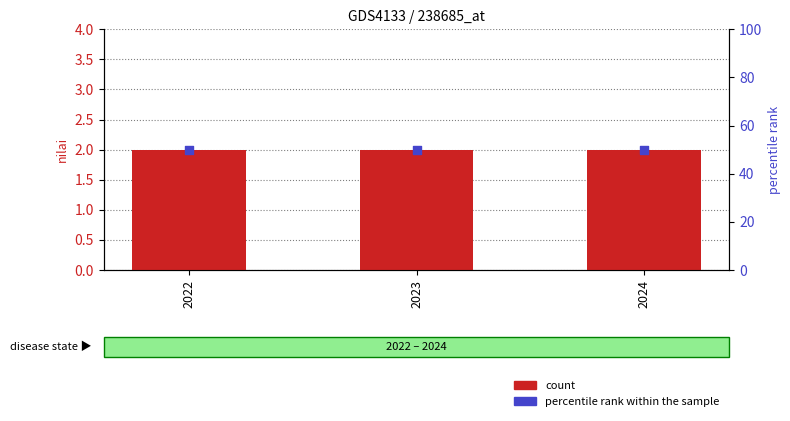

Which series has the largest total across all categories?

percentile rank within the sample